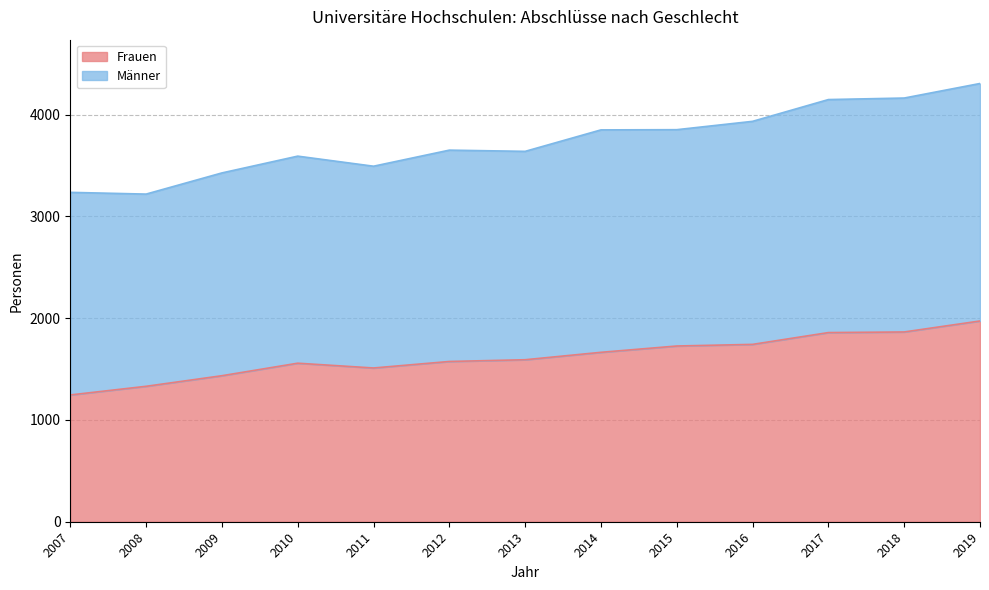

What is the value of the 8th point from the left?

1665